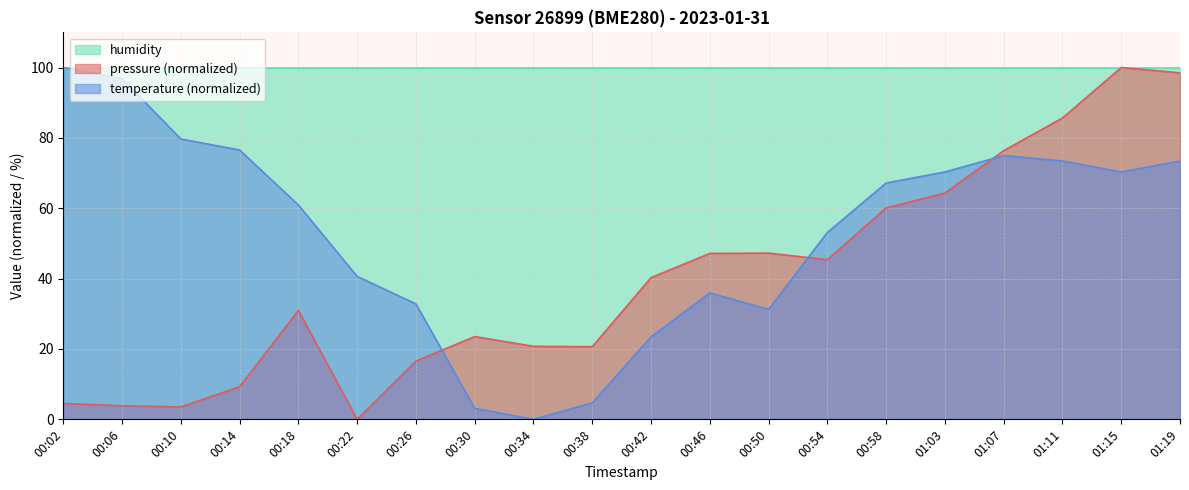

What is the average value of the pressure series?

39.9